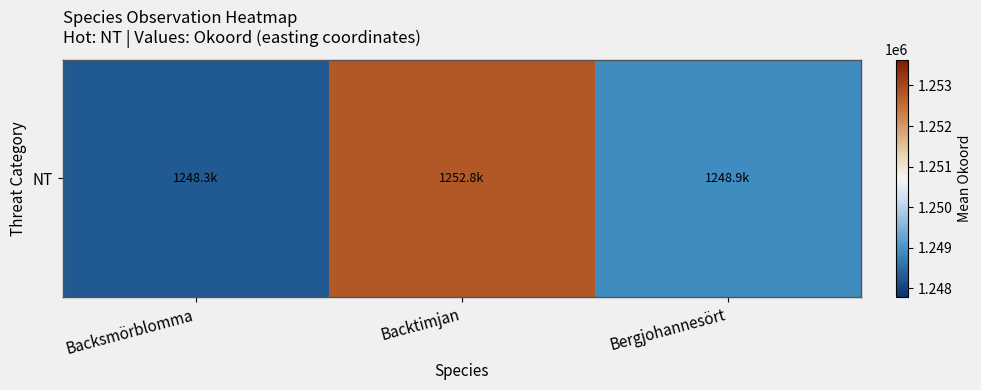

What is the maximum value shown in the chart?

1252796.8